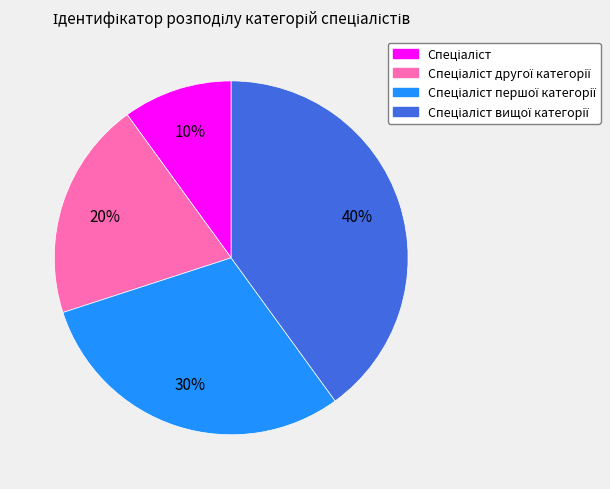

To the nearest percent, what is the average slice percentage?

25%